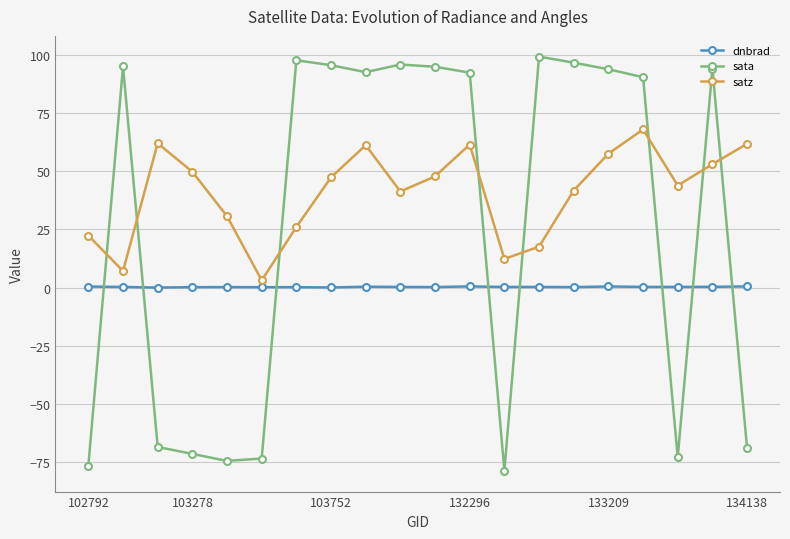

What is the value of the satz point at the 19th from the left?

53.0